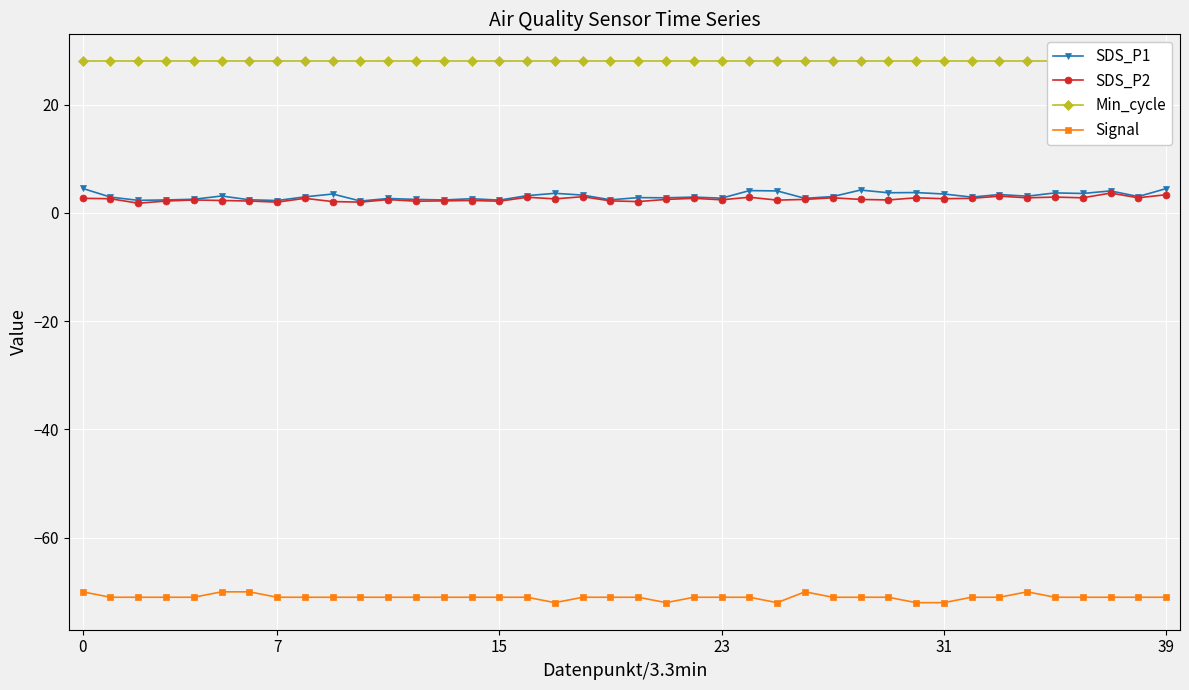

What is the average value of the SDS_P1 series?

3.1